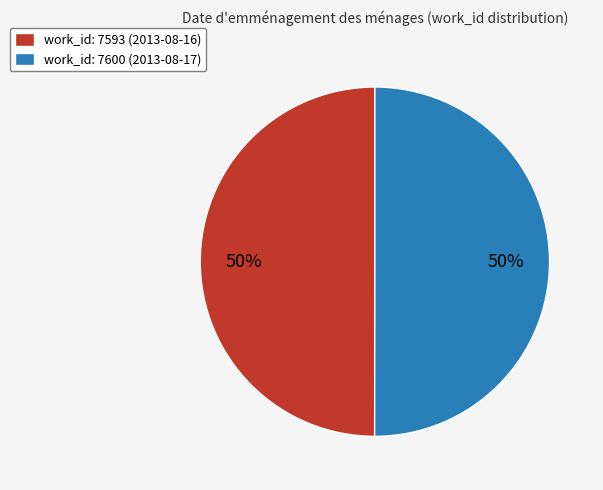

What is the ratio of the value at work_id: 7593 (2013-08-16) to the value at work_id: 7600 (2013-08-17)?

1.0